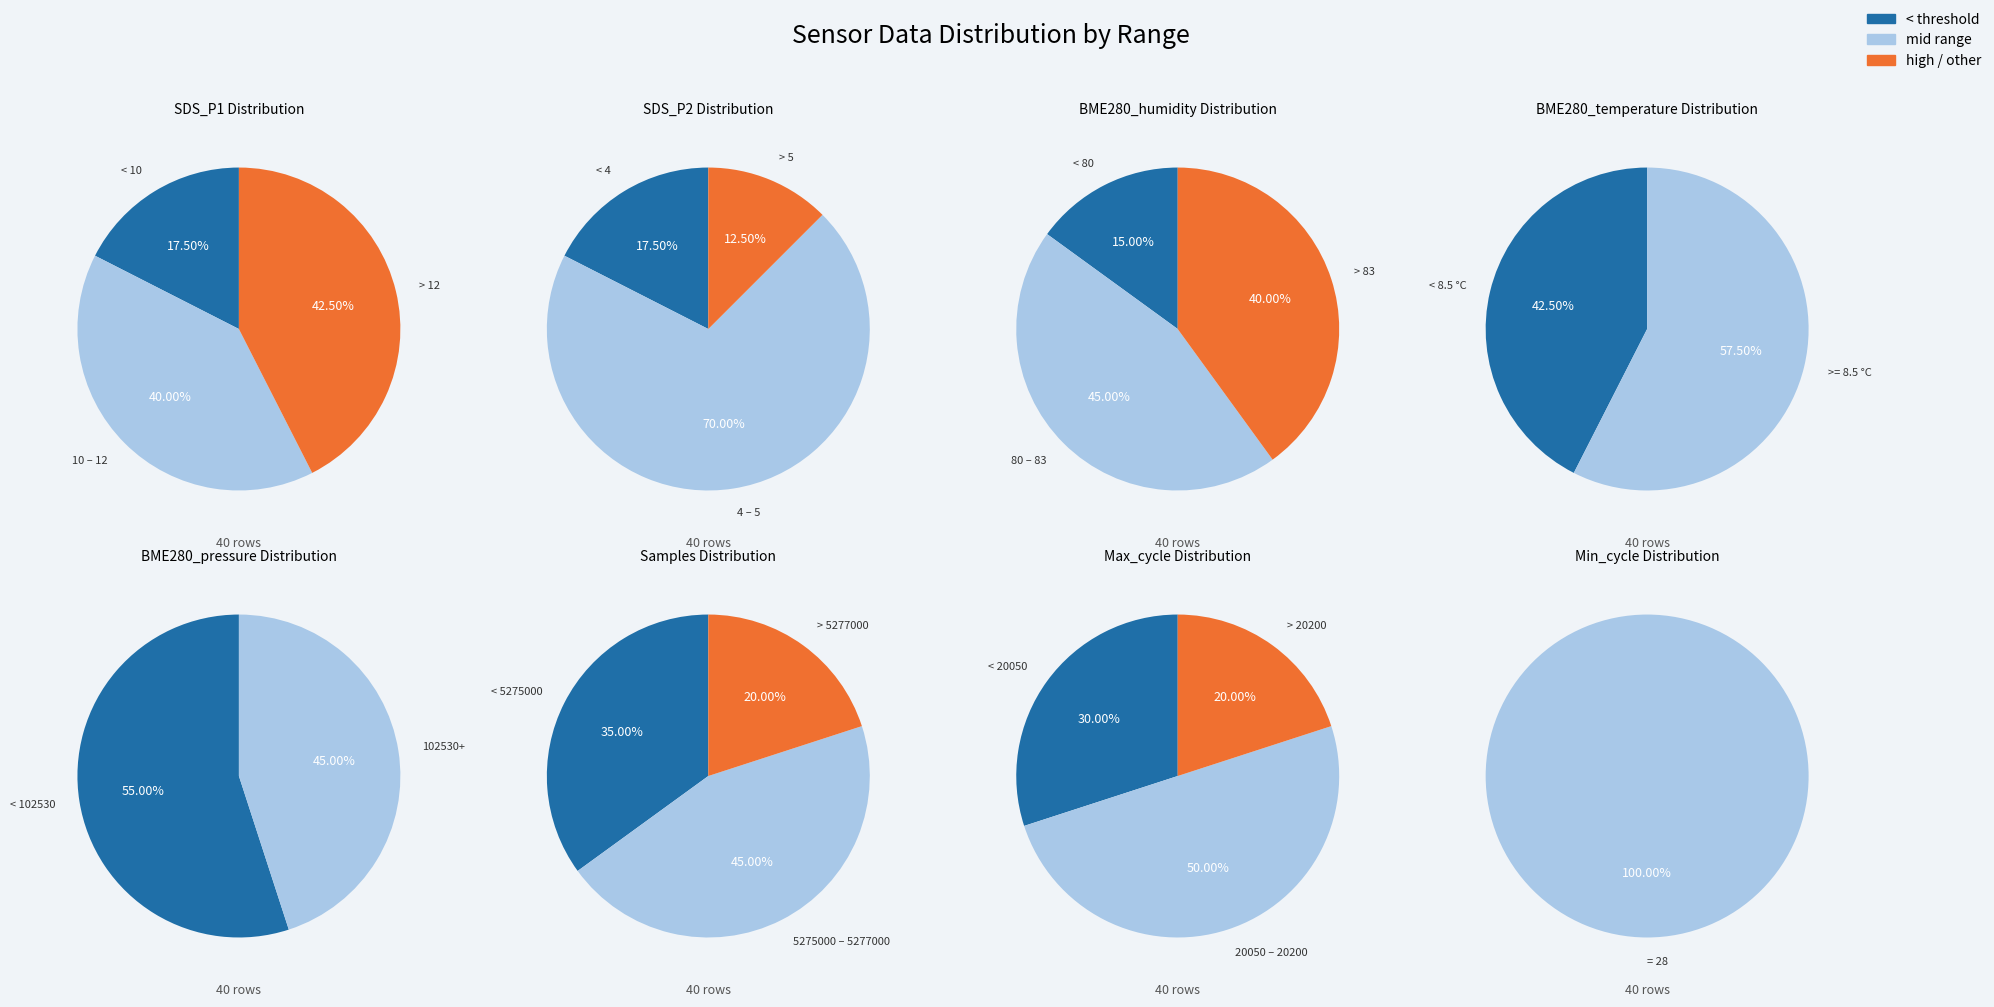

Between BME280_pressure and SDS_P2, which is larger?

BME280_pressure